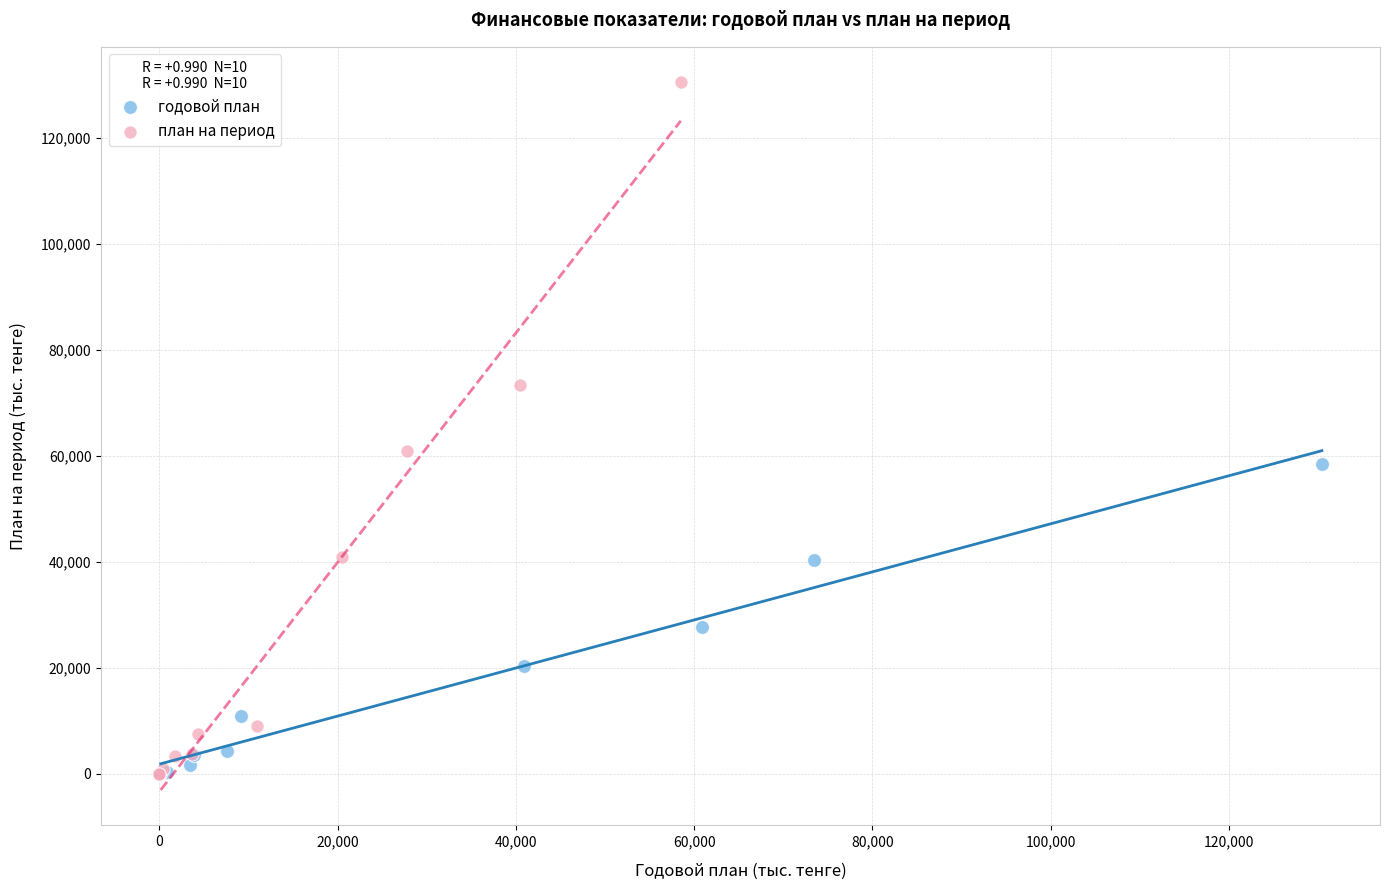

Which series contains the highest Y value?

план на период